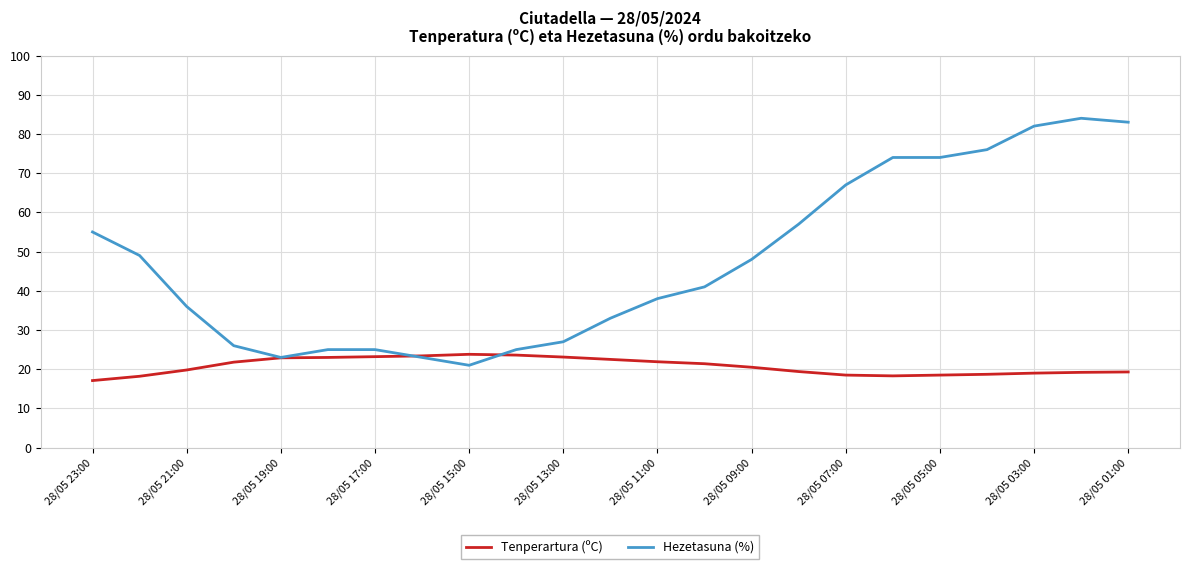

Which series has the widest spread of values?

Hezetasuna (%)